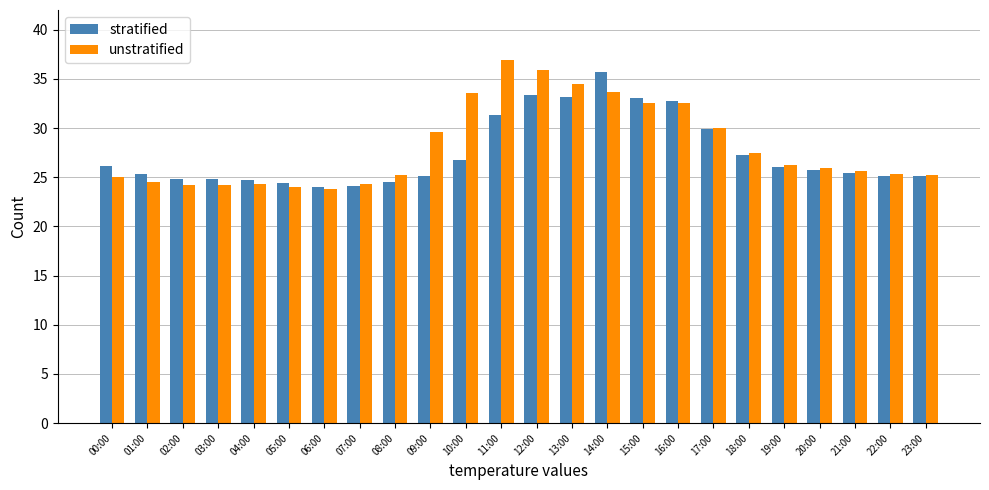

Which series changed the most between 07:00 and 17:00?

stratified